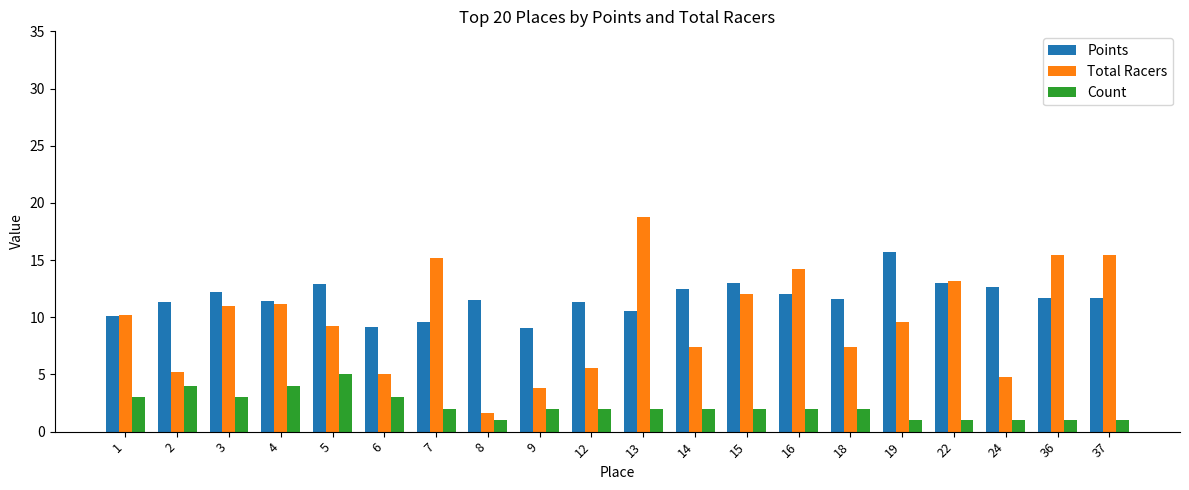

What is the difference between the highest and lowest values at 1?

7.2